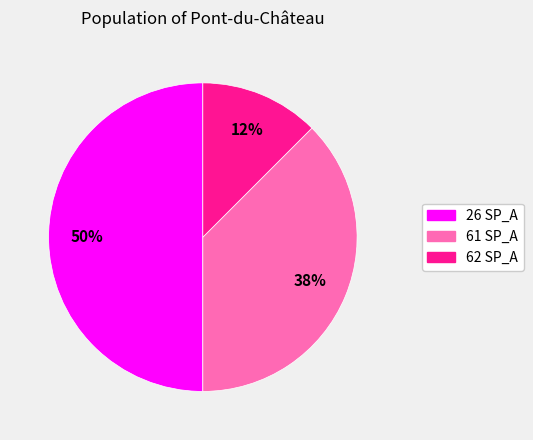

To the nearest percent, what is the average slice percentage?

33%